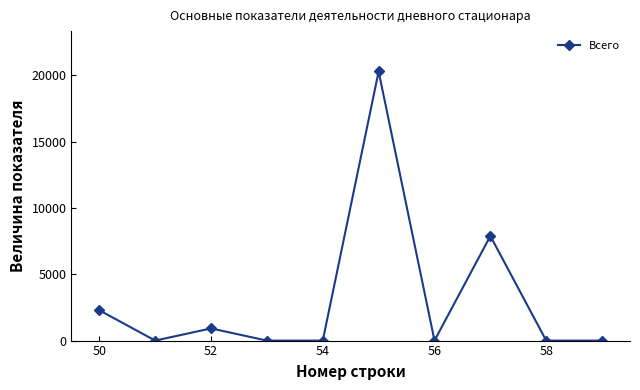

True or false: there are more than 0 points higher than both neighbors.

True